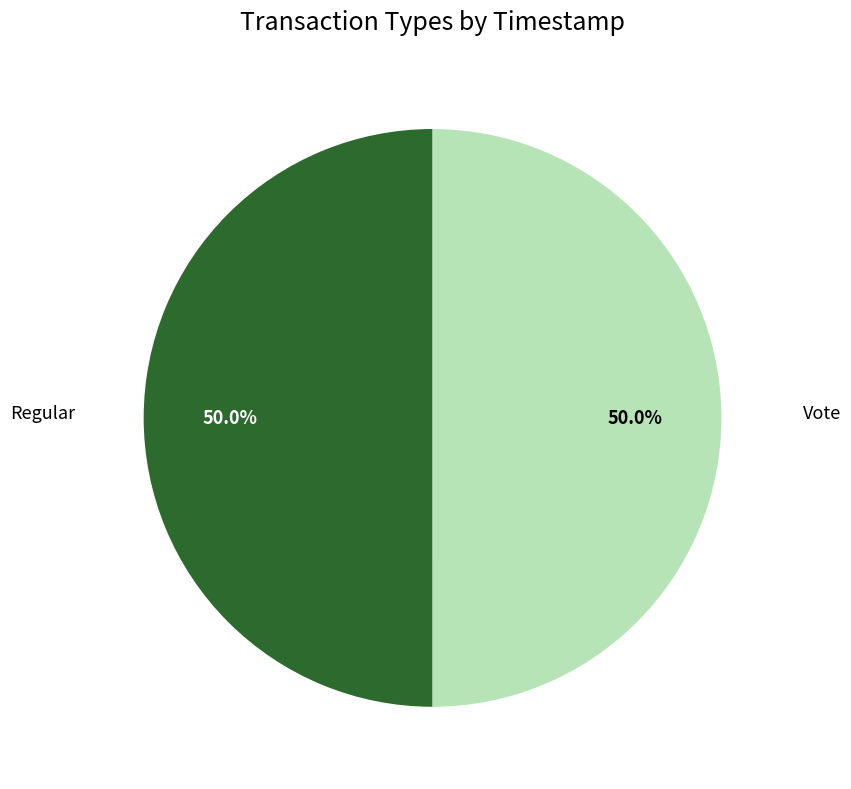

Count the number of slices in the pie.

2